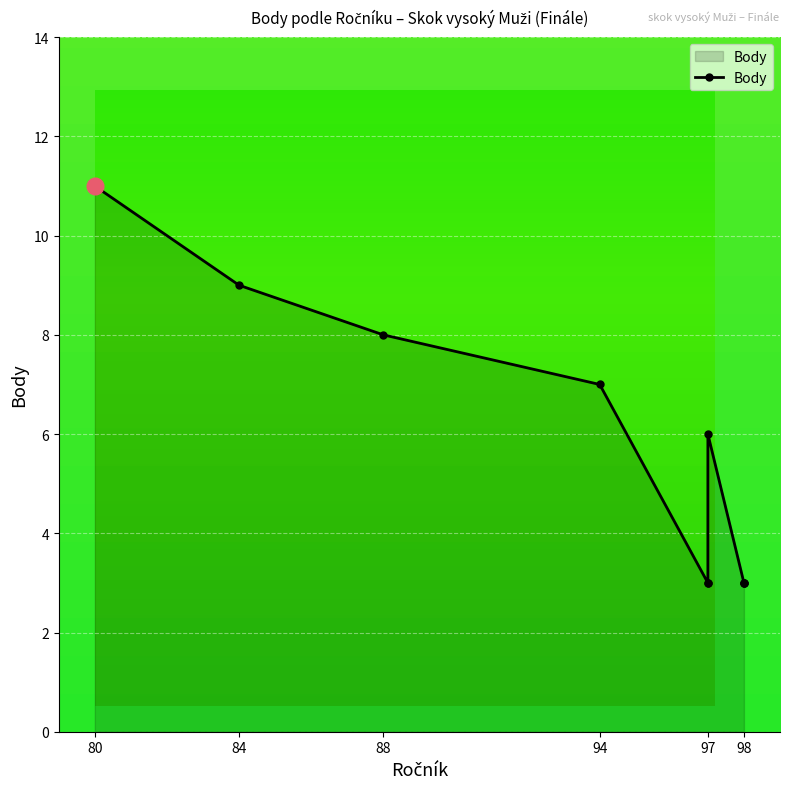

Read the value at Vaněk
(84).

9